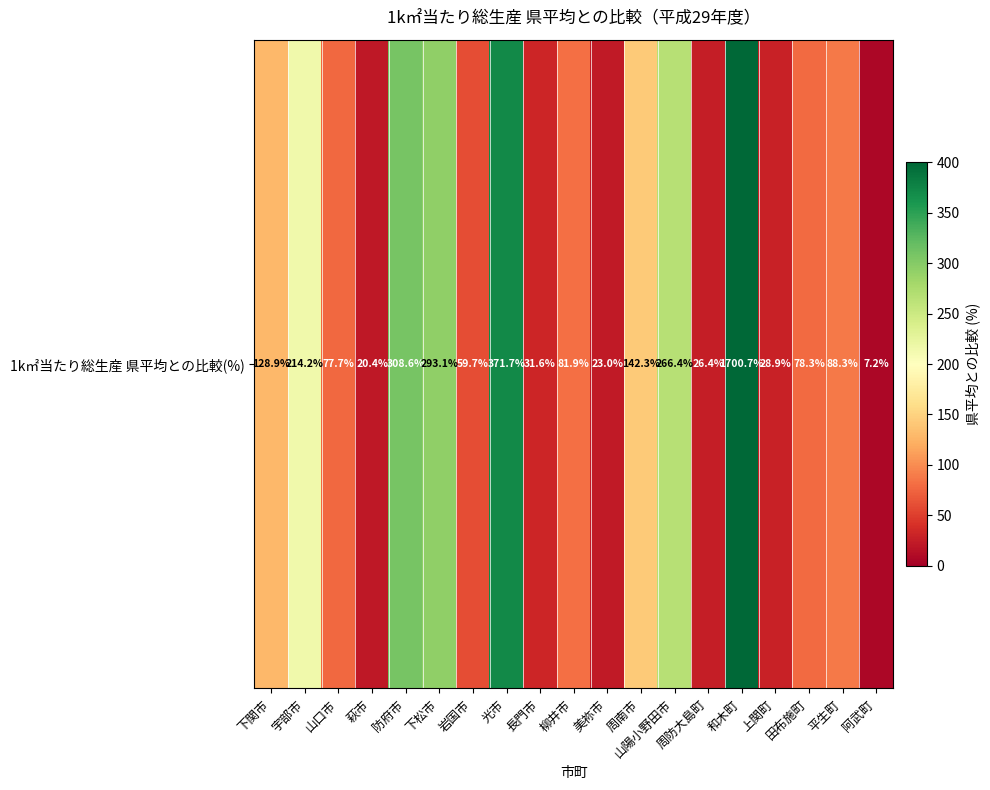

What is the sum of all values?

3949.3